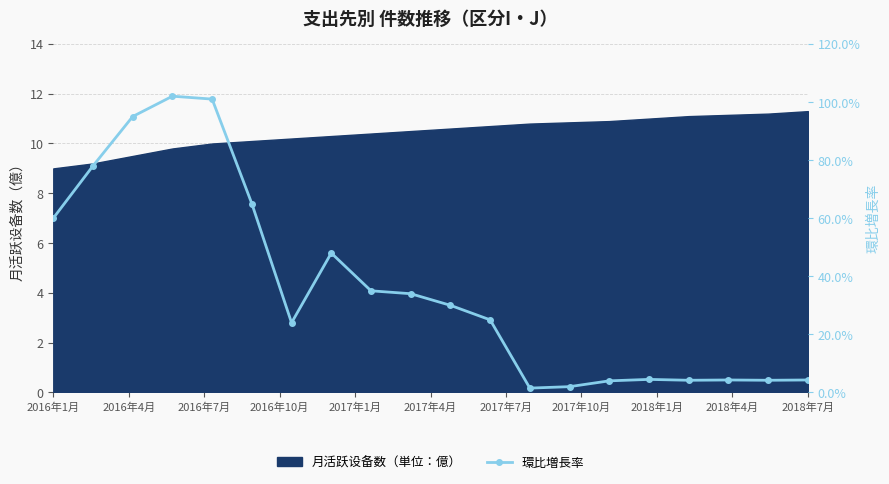

Where does the data first go above 3?

2016年1月